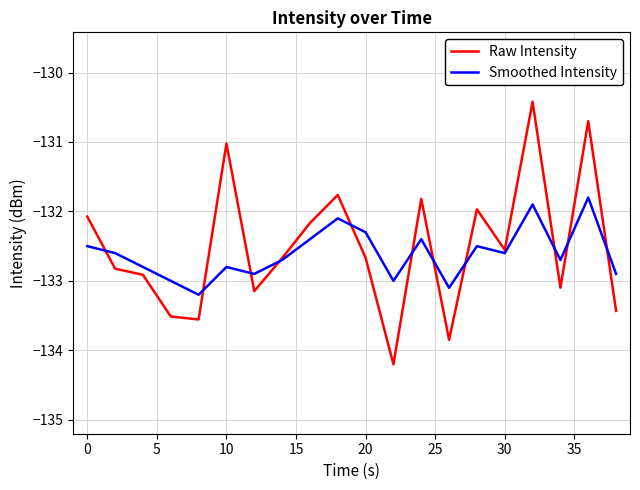

Is this an area chart (filled region under the line)?

No